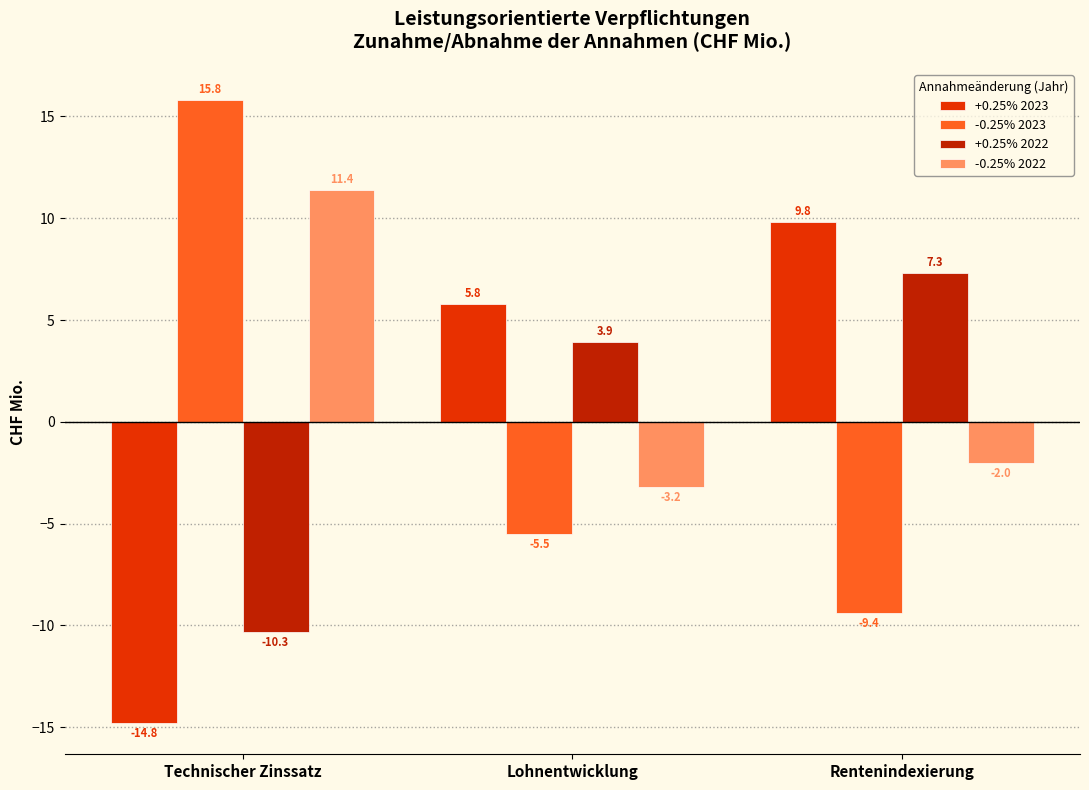

How many bars are there in each group?

4